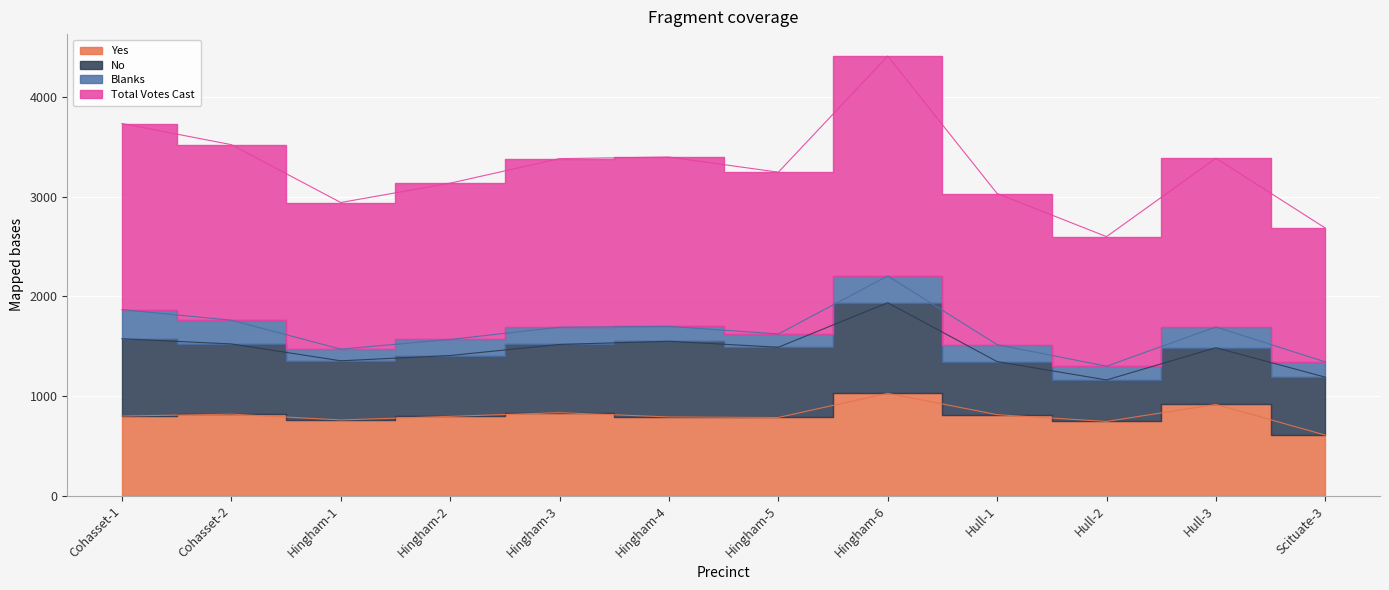

What is the difference between the Yes values at Hull-3 and Scituate-3?

308